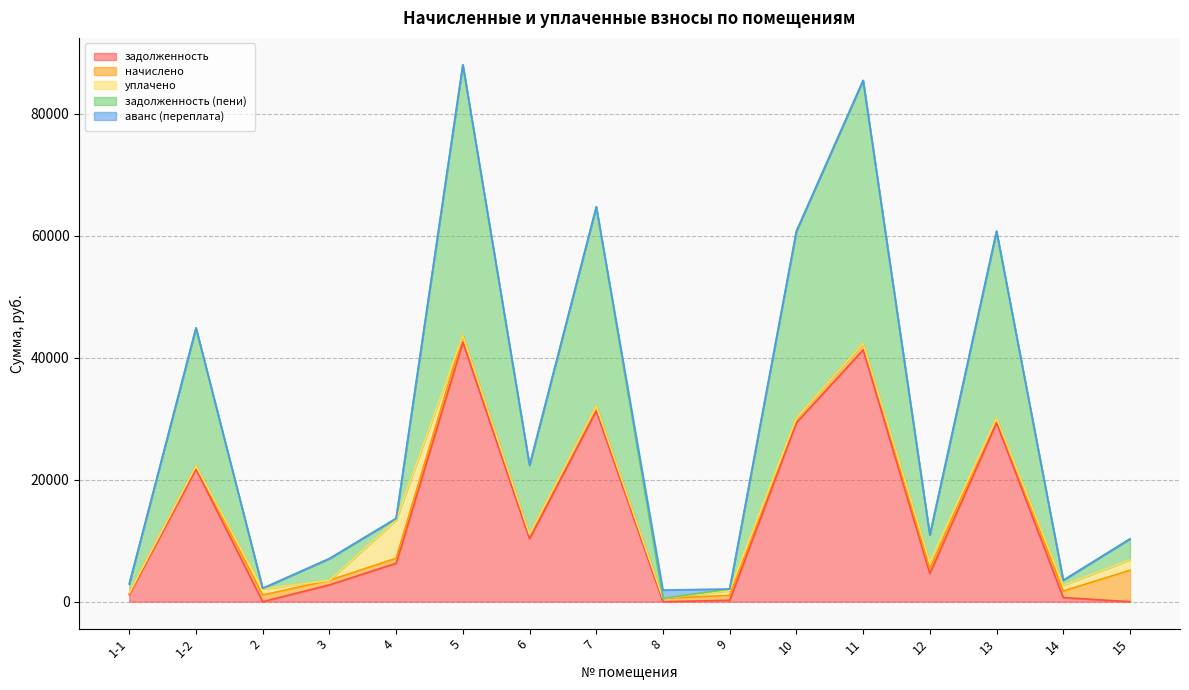

At which category does уплачено reach its first local peak?

2